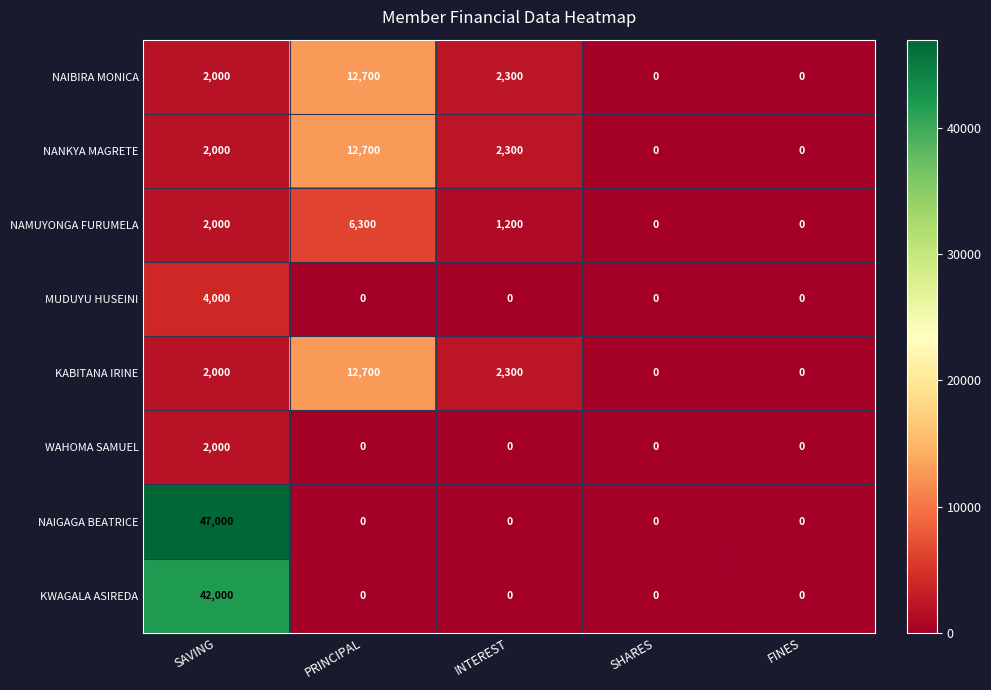

How many series are shown in this chart?

8